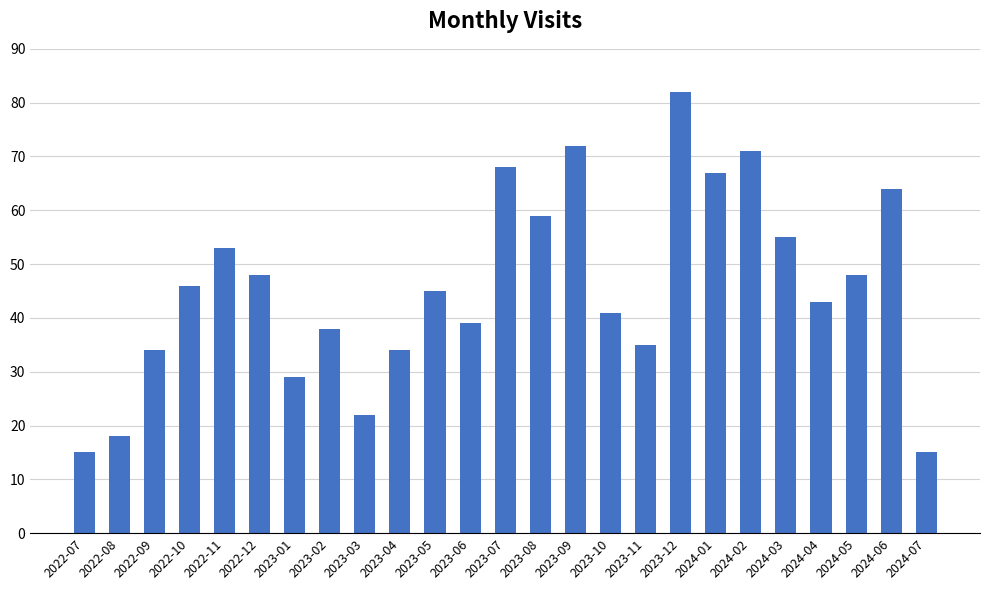

What is the ratio of the value at 2023-07 to the value at 2022-07?

4.5